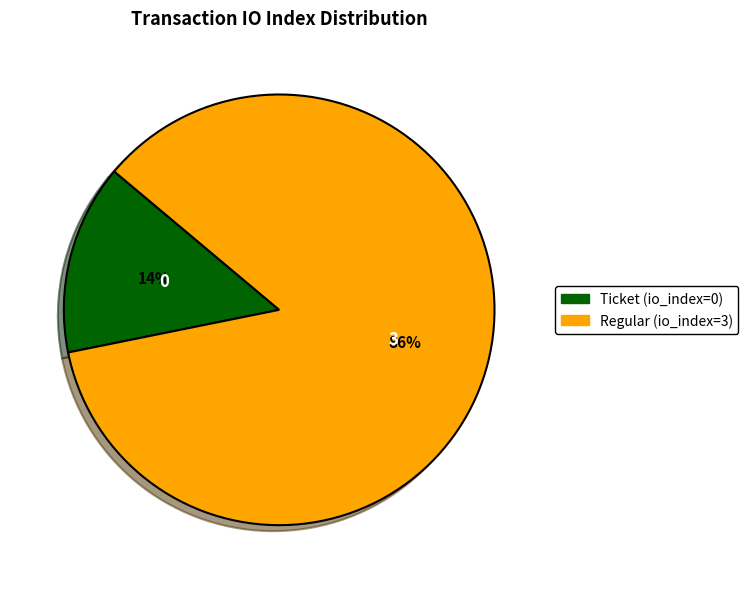

What is the largest slice in the pie chart?

Regular (io_index=3)